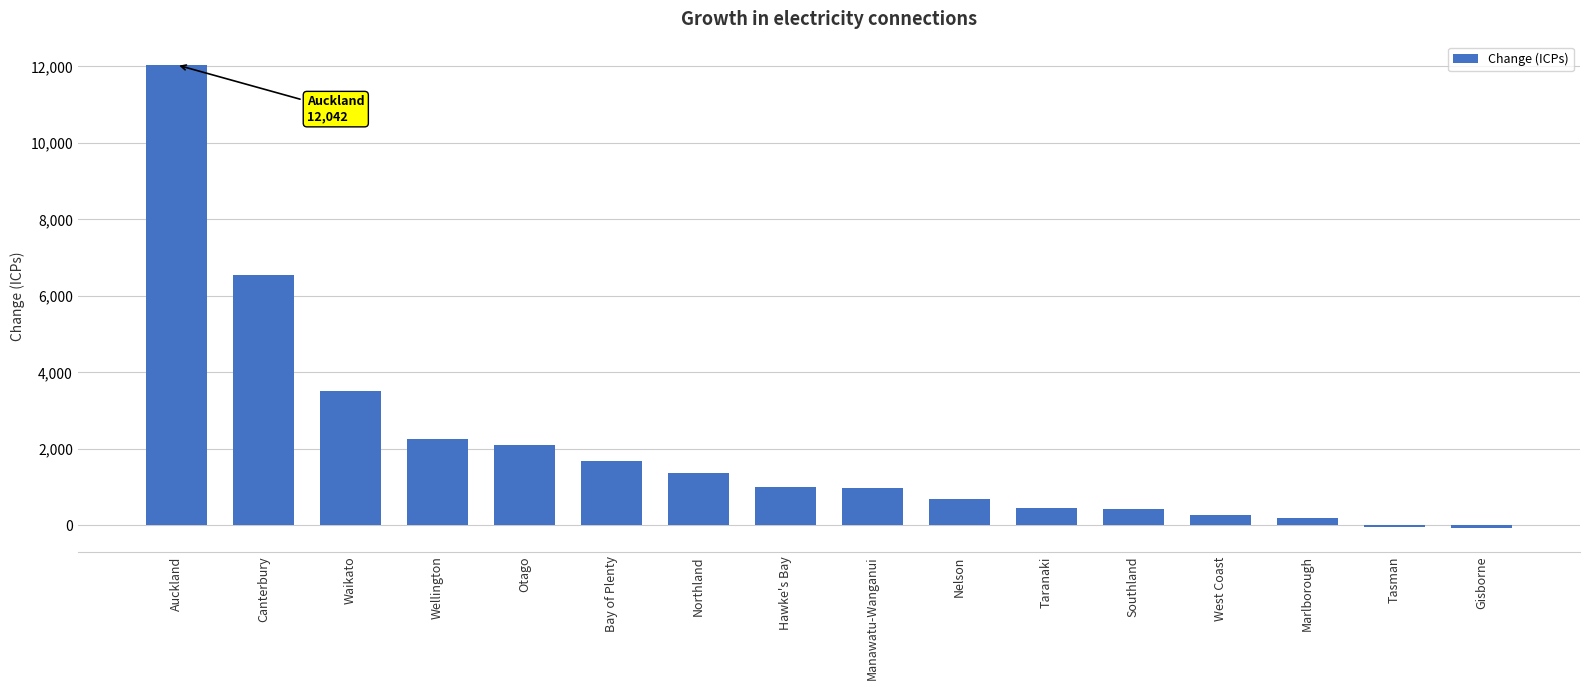

Is it true that the value at Nelson is 679?

True